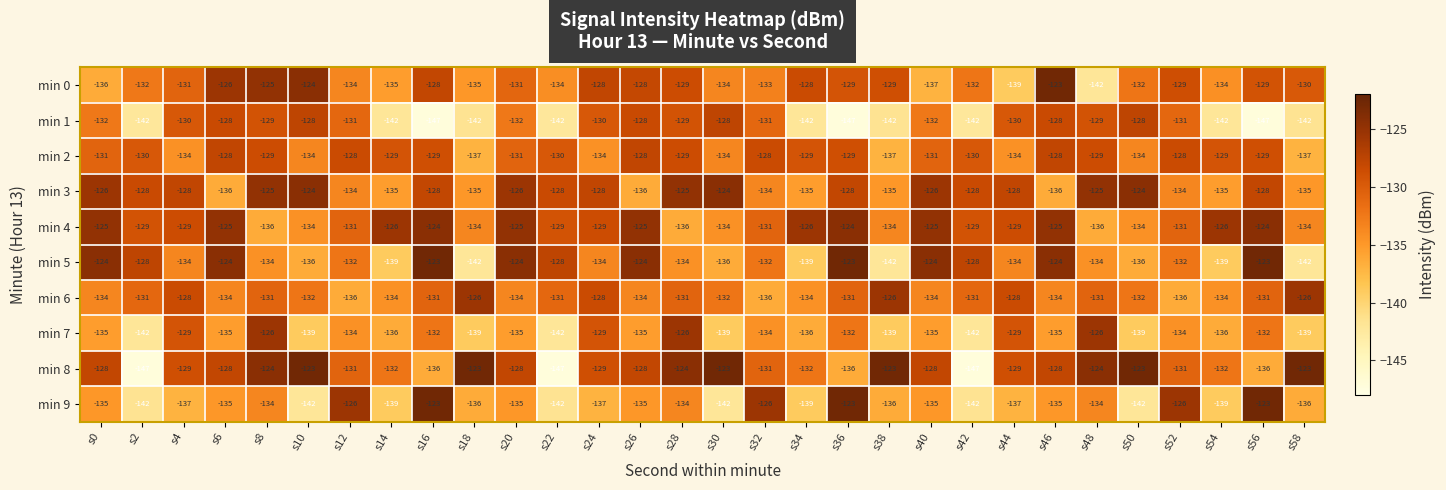

Where is min 6 nearest to the value -131?

s2